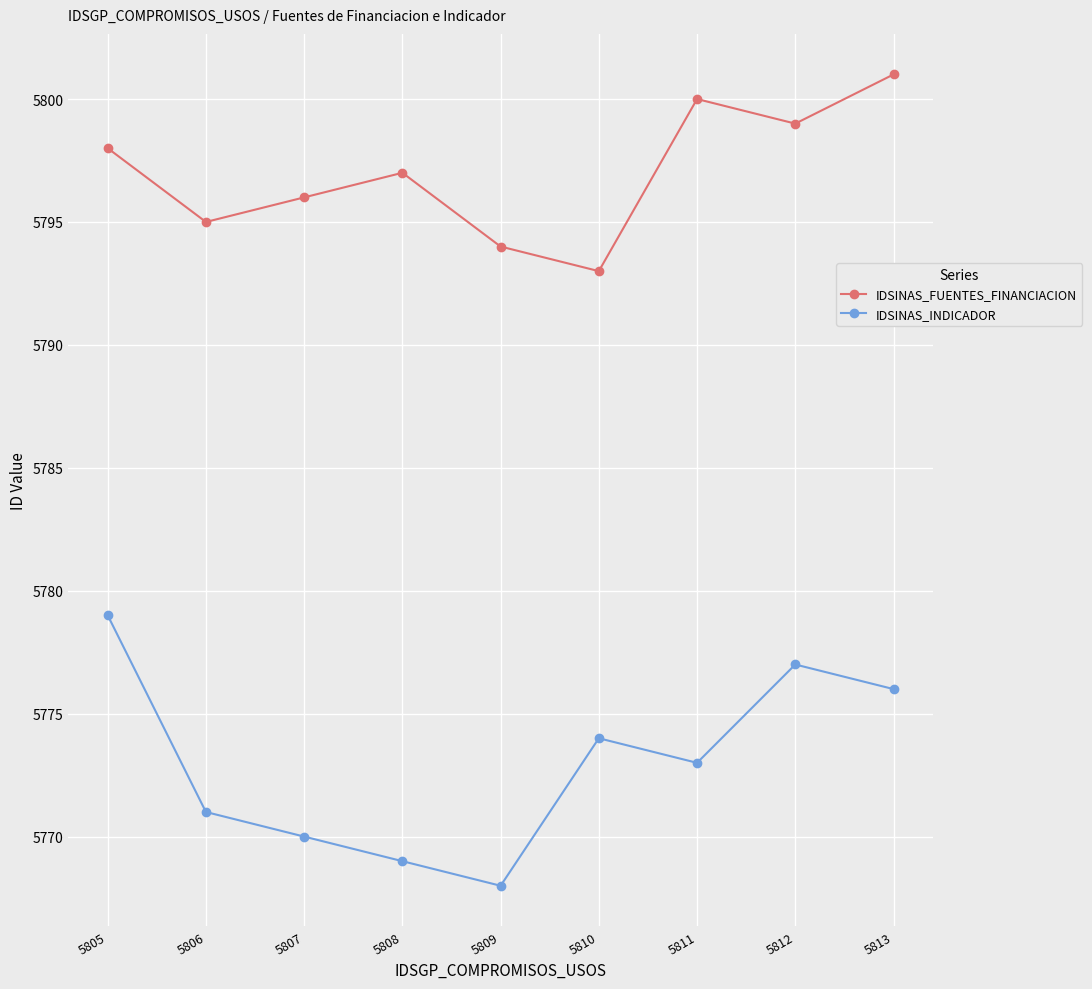

Which series has the widest spread of values?

IDSINAS_INDICADOR